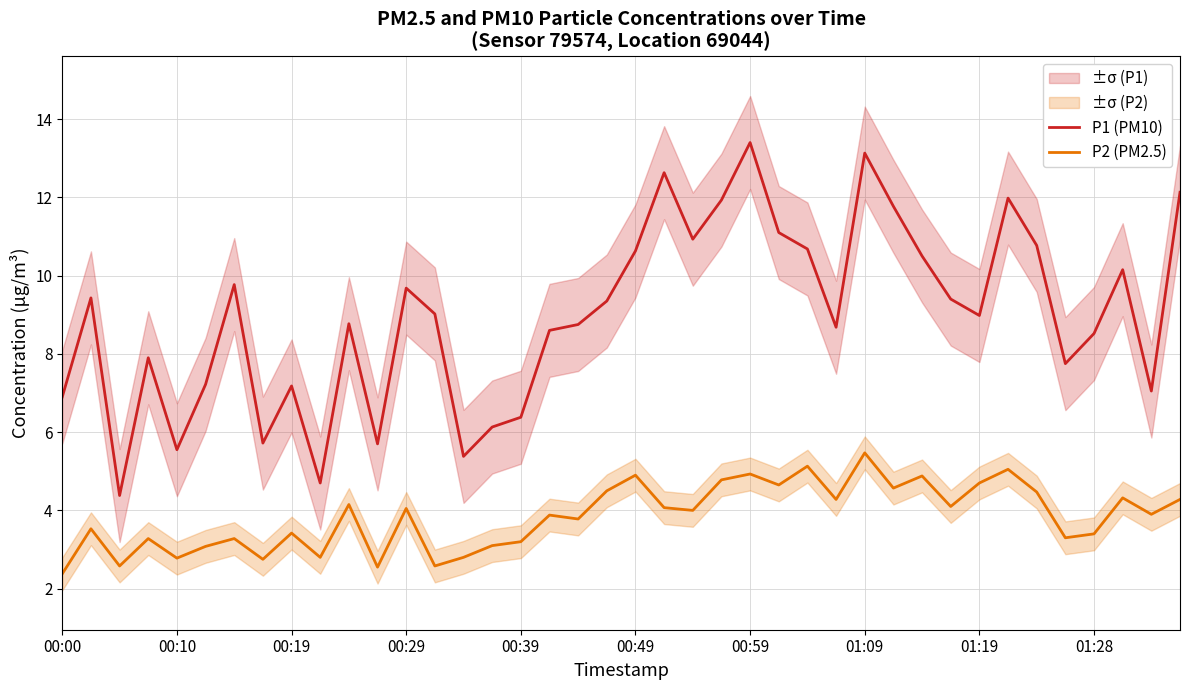

True or false: P2 (PM2.5) has more than 0 points higher than both neighbors.

True